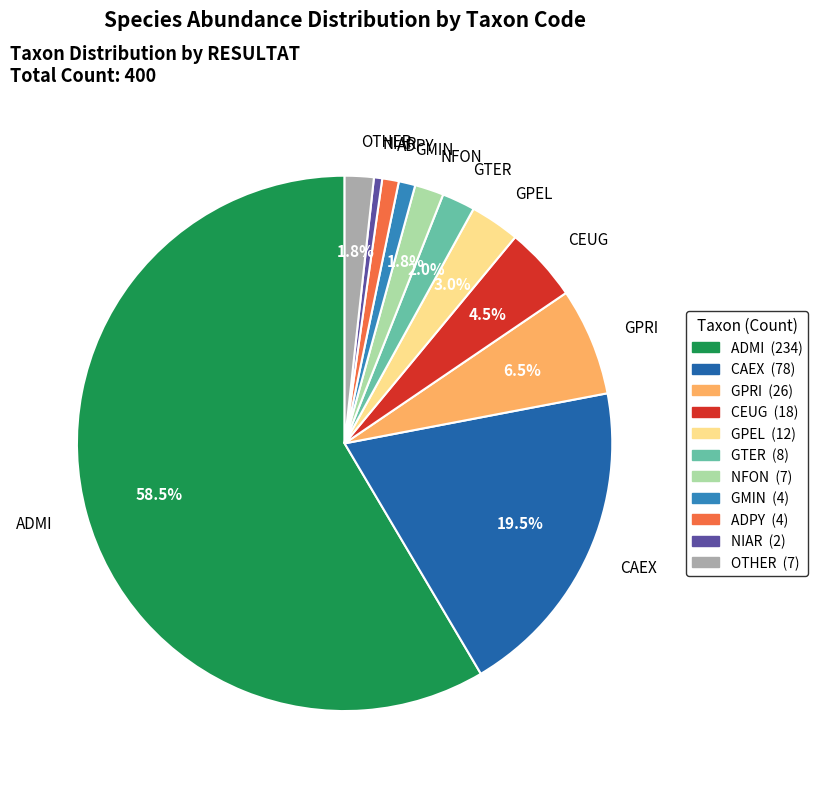

How many segments does this pie chart have?

11